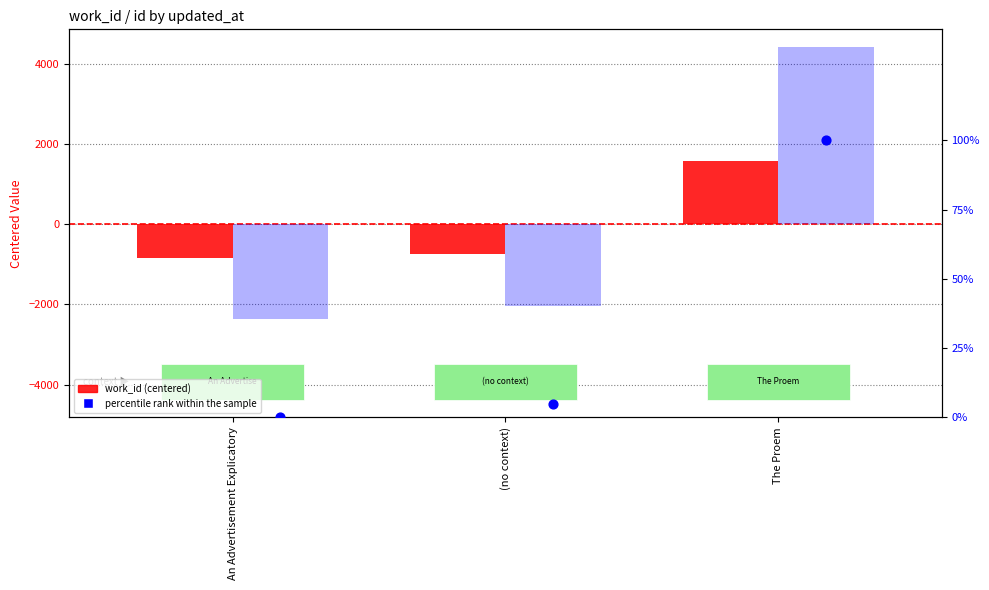

At which category is the sum across all series the highest?

The Proem